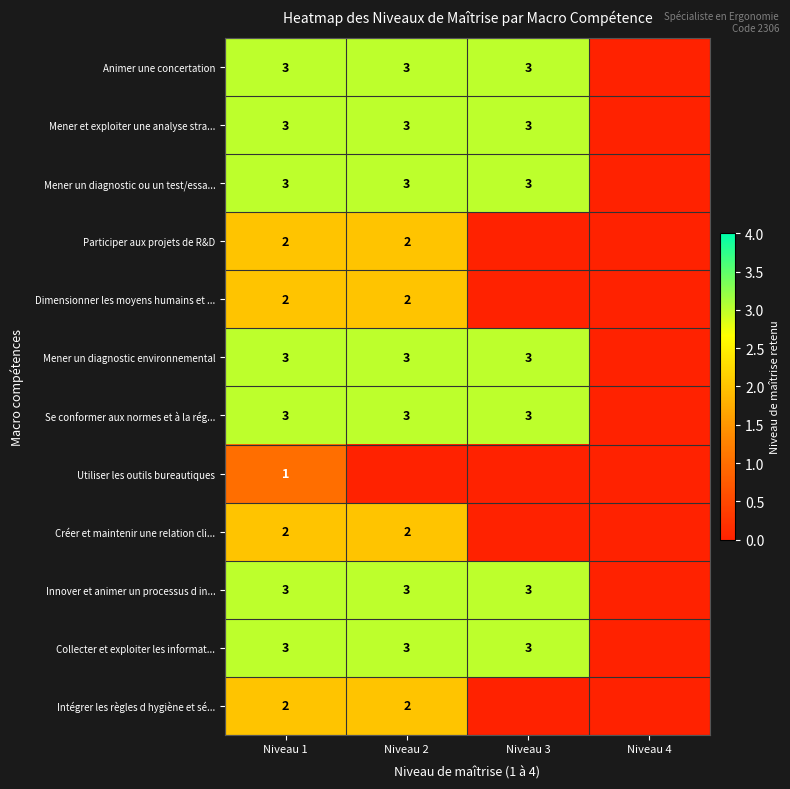

What is the sum of the Innover et animer un processus d in... values at Niveau 3 and Niveau 2?

6